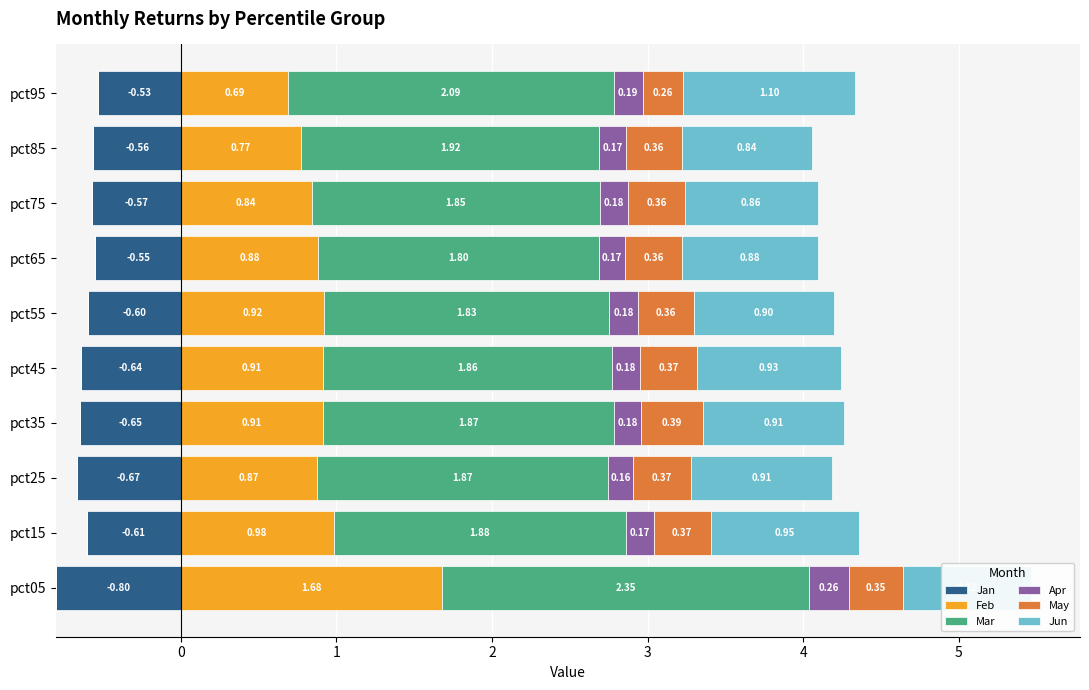

Which series has the widest spread of values?

Feb